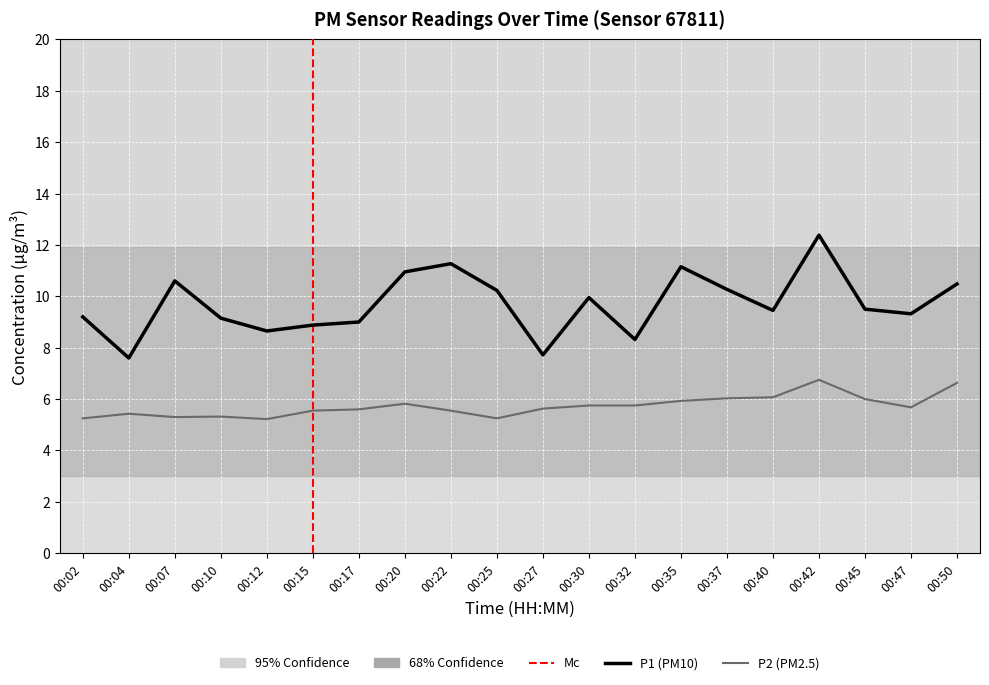

What value does the P2 series have at 00:40?

6.1